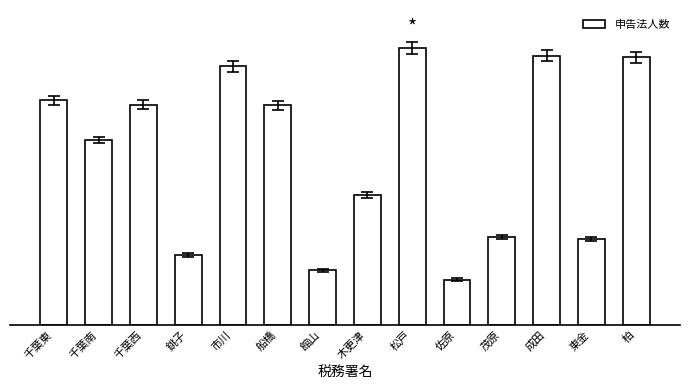

Reading right to left, what are all the values shown in this chart?

12479	4007	12562	4115	2111	12920	6061	2544	10254	12069	3251	10276	8622	10470